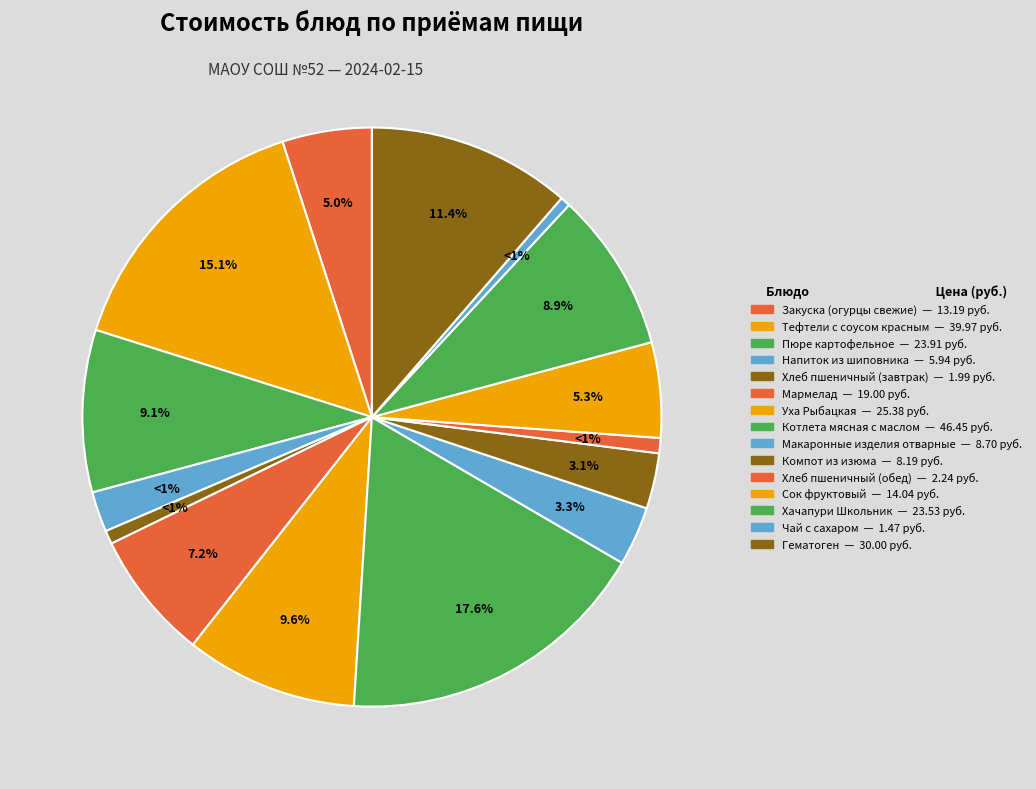

What is the change in value from Компот из изюма to Гематоген?

+21.8